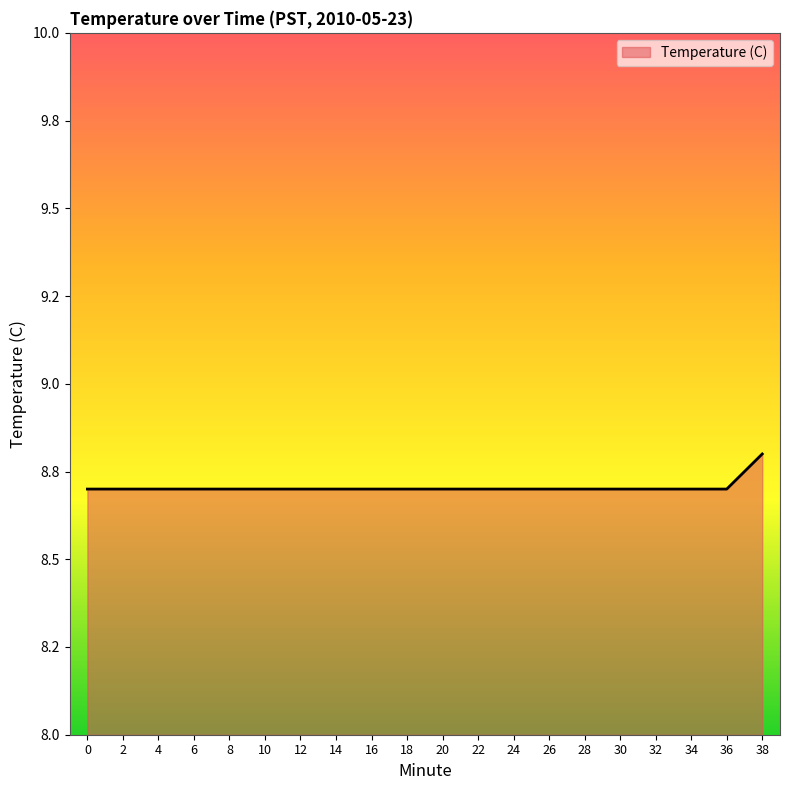

At which category does the chart reach its peak across all series?

38